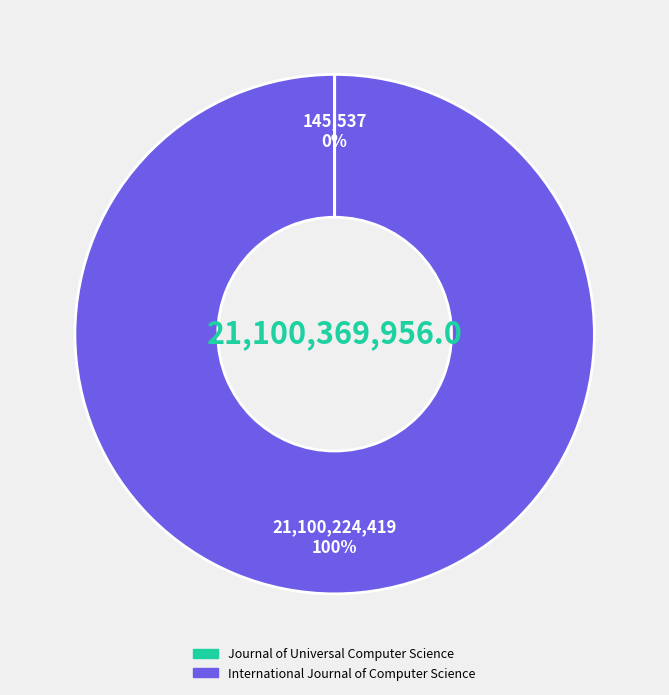

To the nearest percent, what is the average slice percentage?

50%